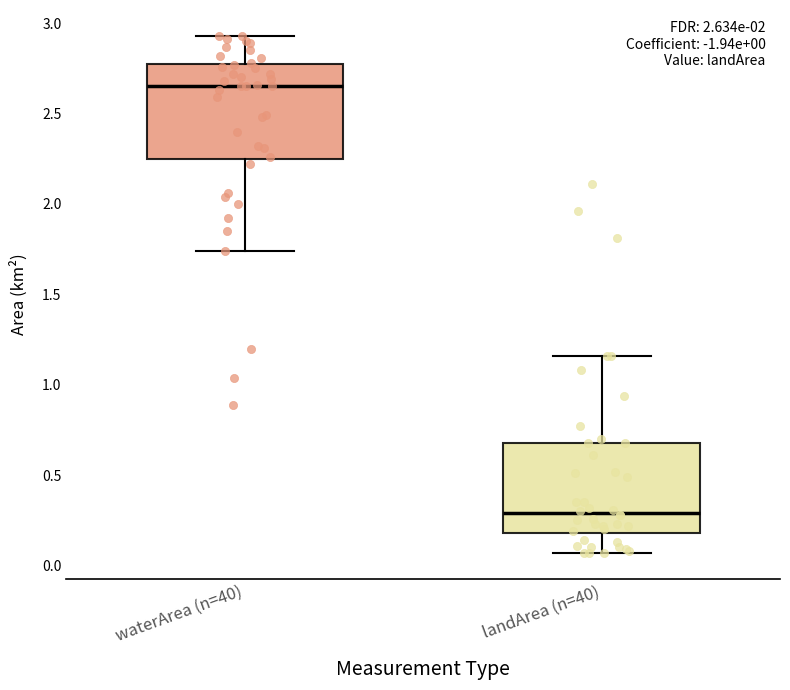

Which box has the highest median line?

waterArea (n=40)